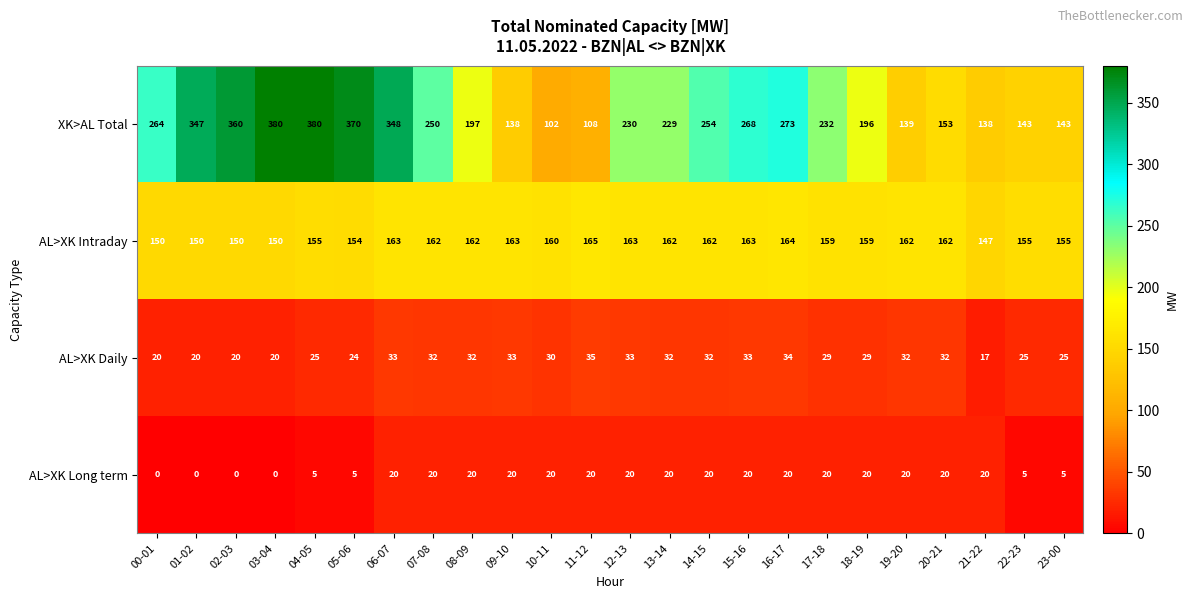

At how many categories does at least one series exceed 28?

24